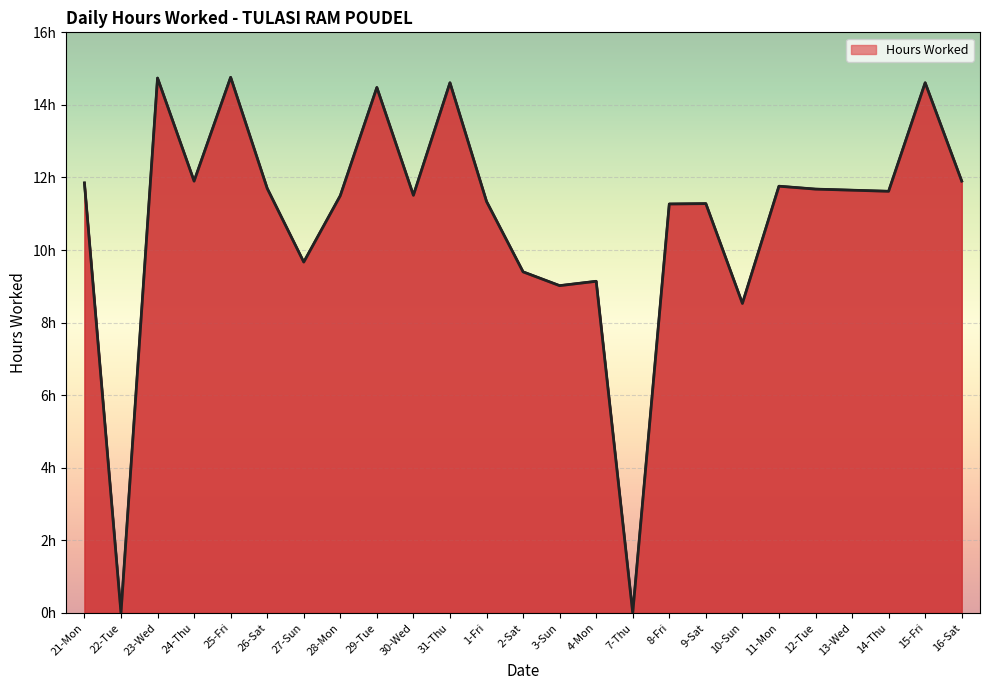

At which label is the value closest to 7?

10-Sun